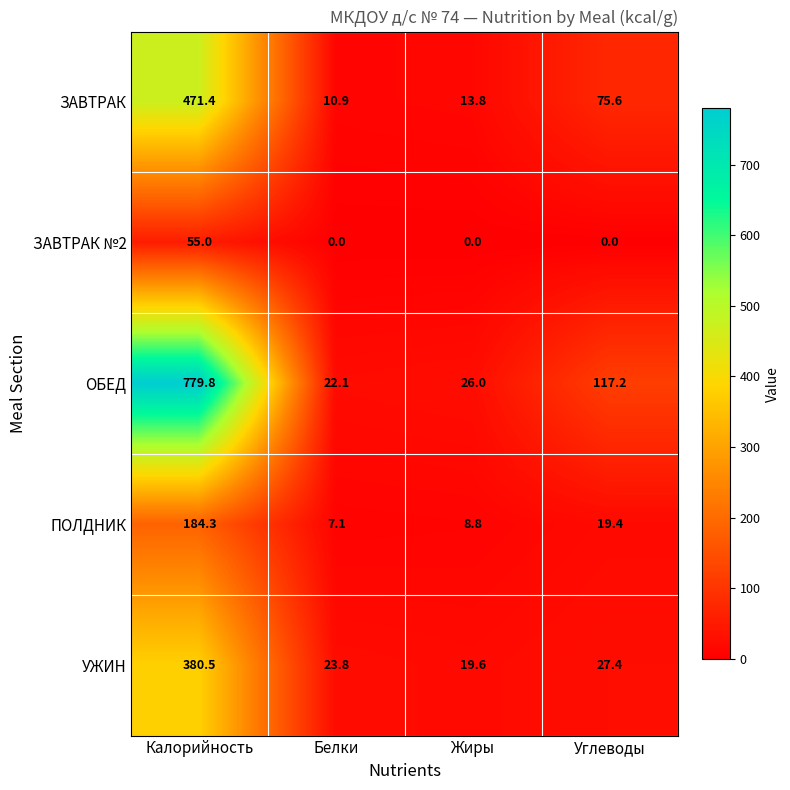

What is the lowest value of the ОБЕД series?

22.1